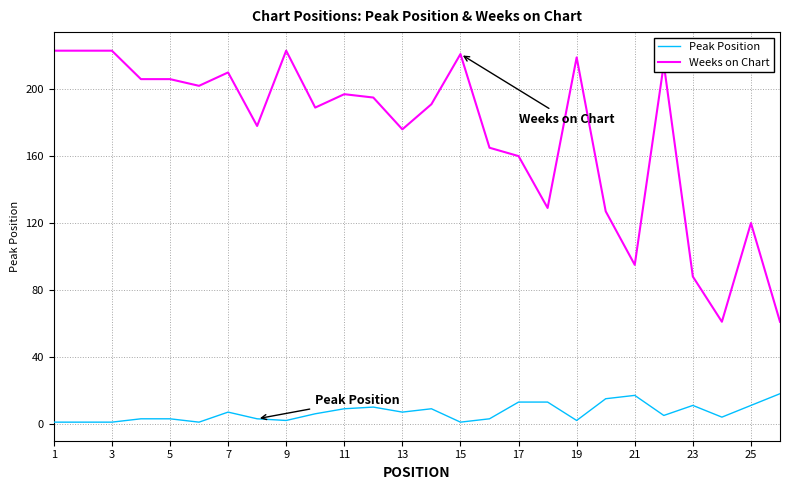

List the series in order of their peak value, highest first.

Weeks on Chart, Peak Position